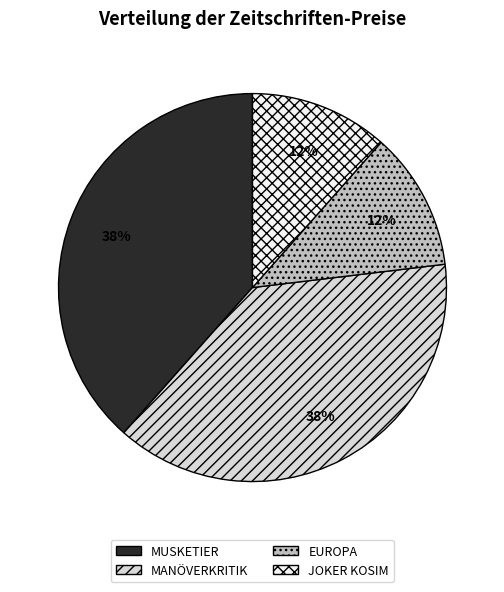

To the nearest percent, what percentage of the pie is EUROPA?

12%